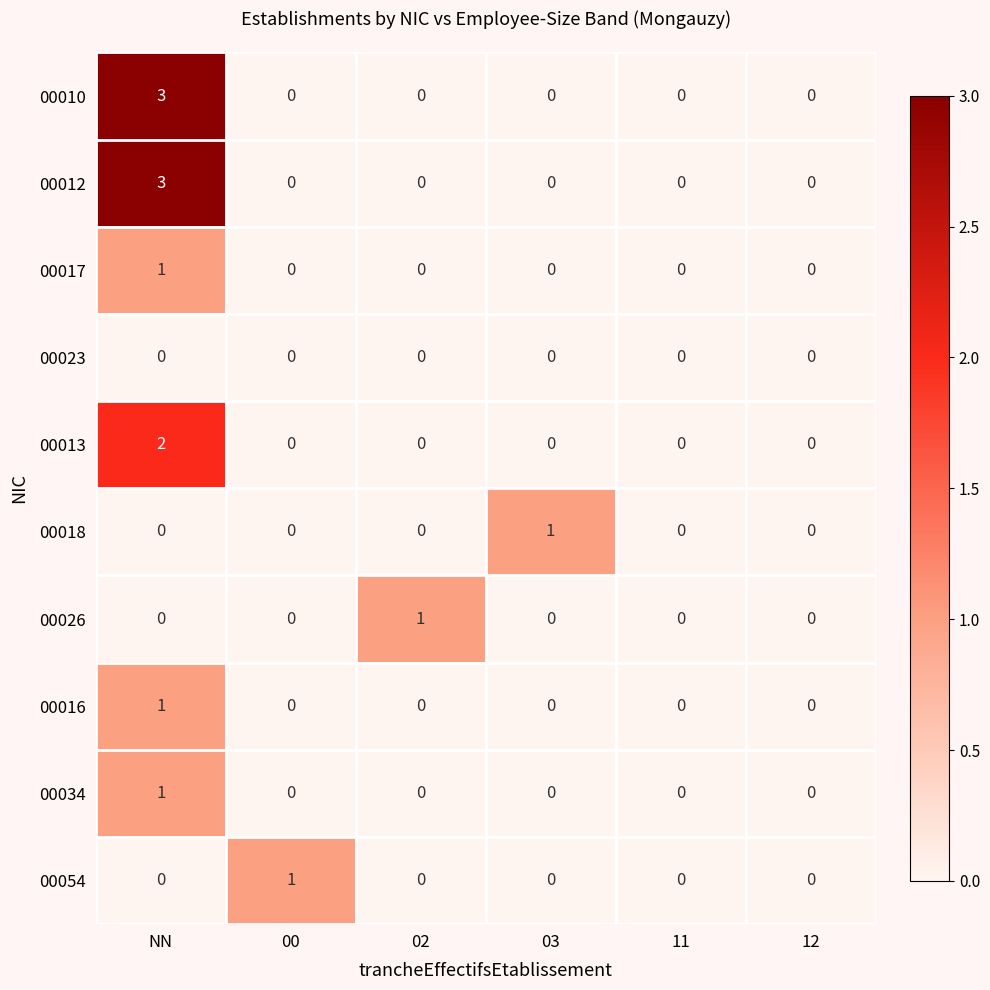

At which category is the sum across all series the highest?

NN